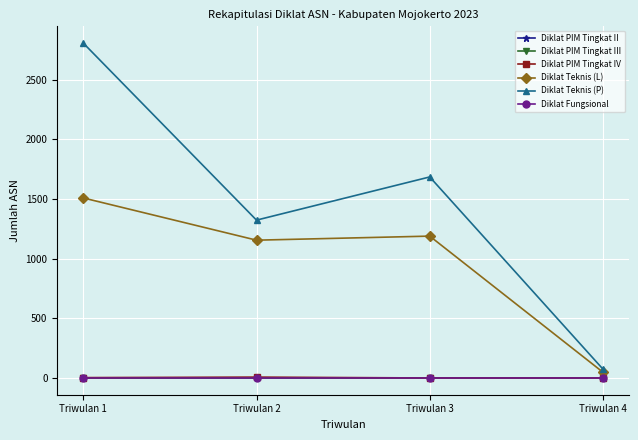

True or false: Diklat Teknis (P) and Diklat Fungsional intersect in this chart.

False